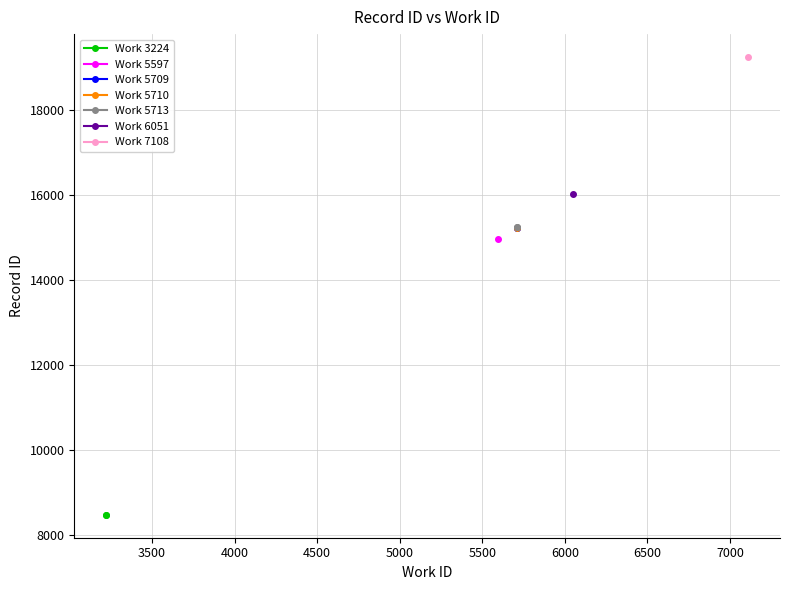

What is the average value of the Work 5709 series?

15234